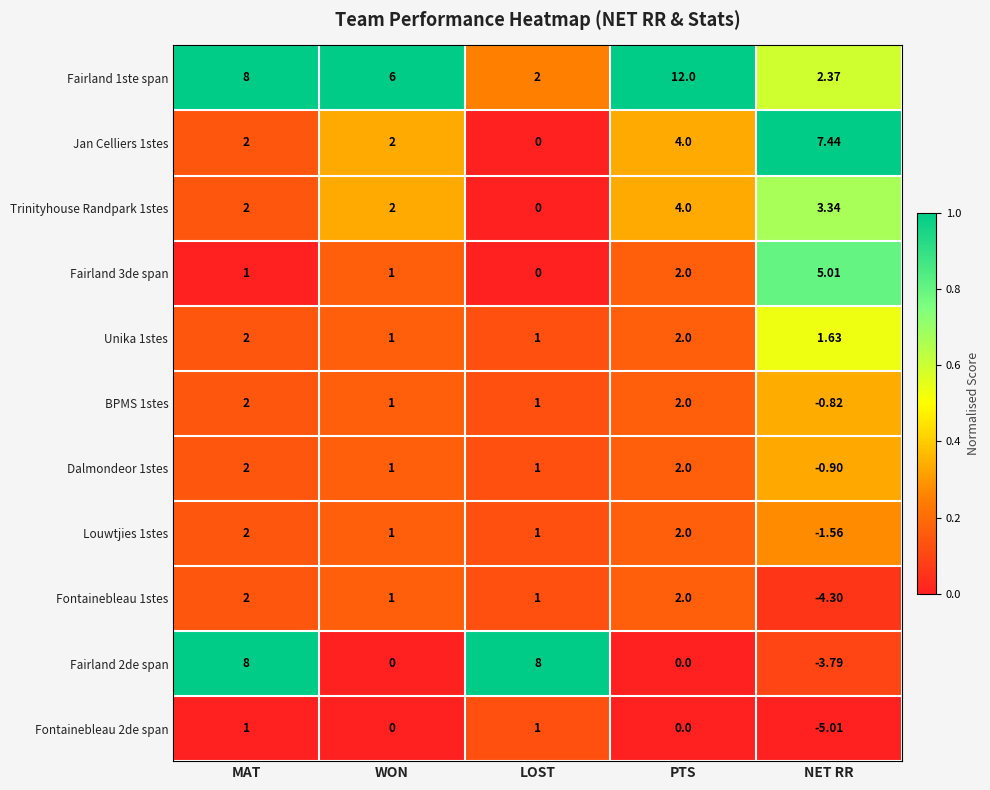

Which category has the lowest value across all series?

NET RR